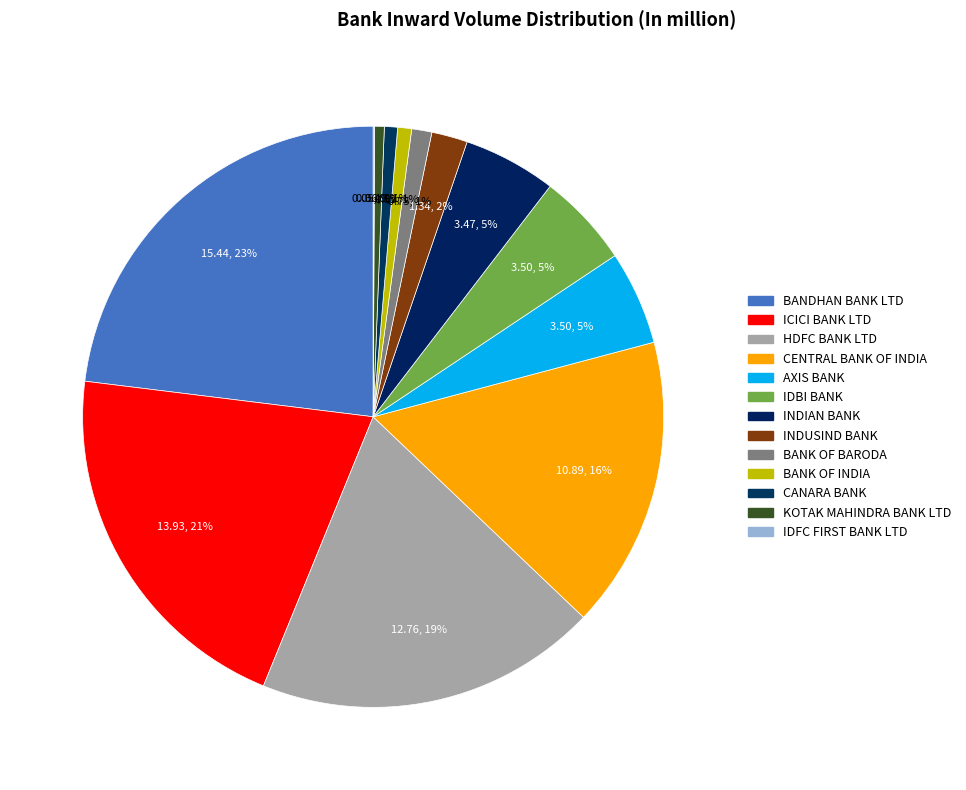

True or false: ICICI BANK LTD accounts for 21% of the total.

True